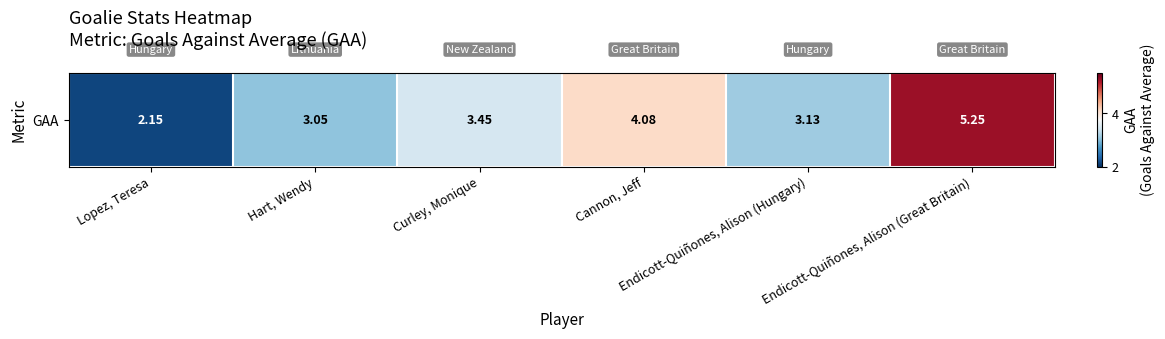

Is it true that the value at Lopez, Teresa is 0.5?

False